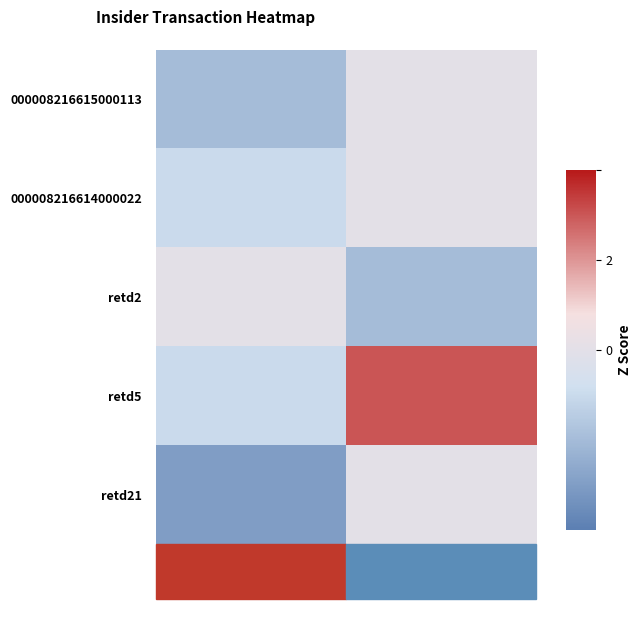

At how many categories does at least one series exceed 0?

1